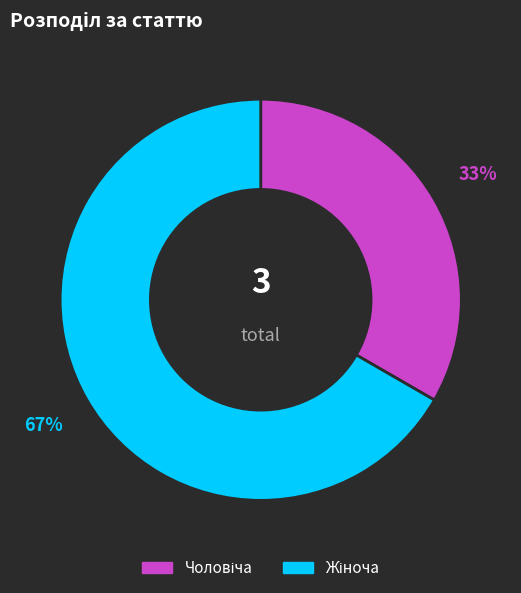

To the nearest percent, what is the average slice percentage?

50%